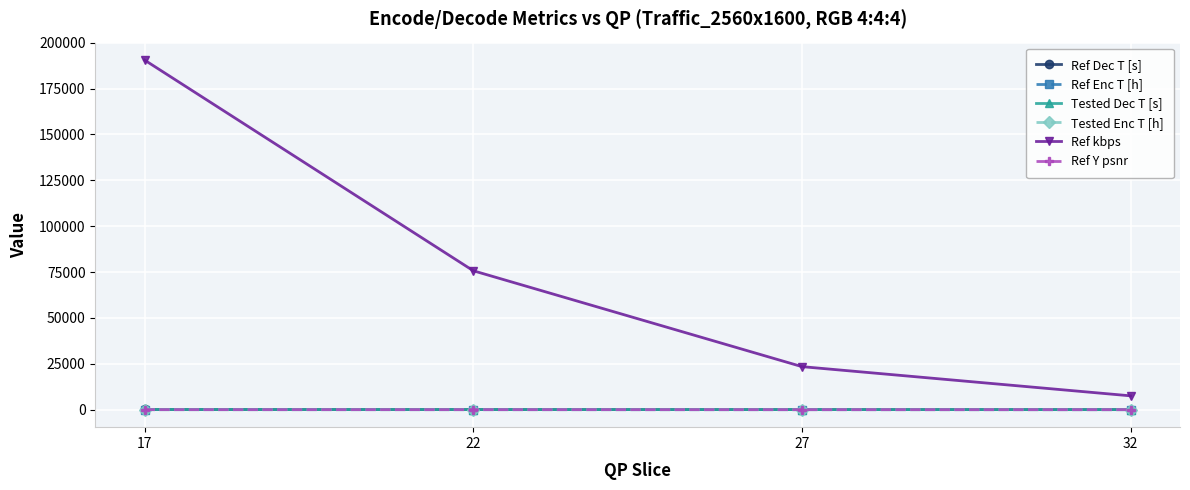

What are all the series names shown in the legend?

Ref Dec T [s], Ref Enc T [h], Tested Dec T [s], Tested Enc T [h], Ref kbps, Ref Y psnr